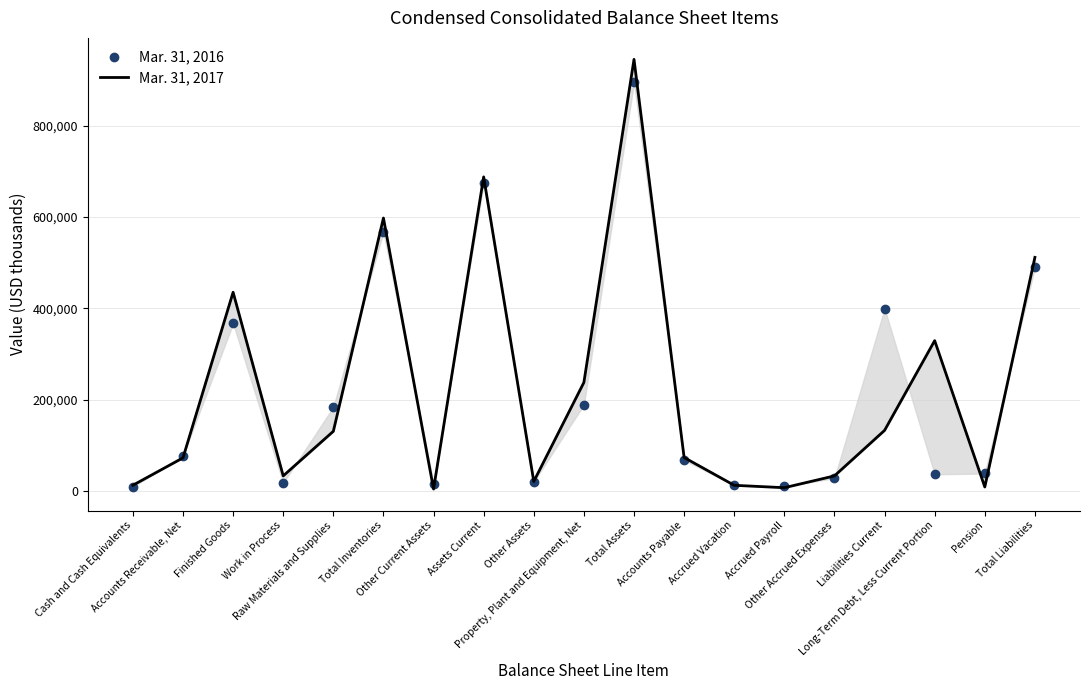

What is the spread (max minus min) of values at Accrued Payroll?

2845